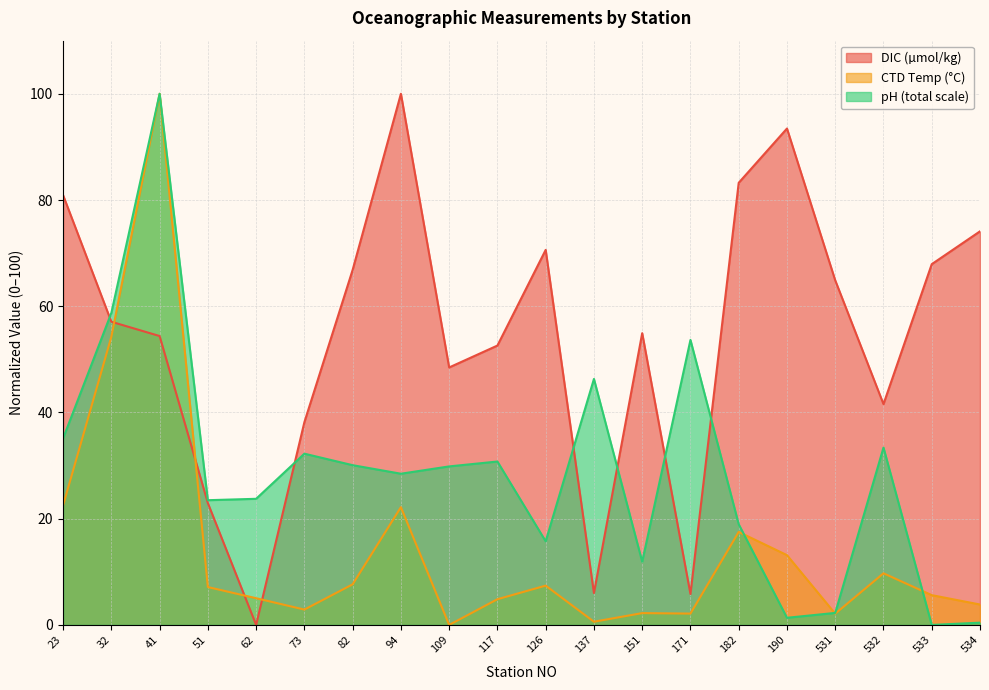

Reading left to right, extract all data points from this chart.

DIC_micromoles/kilogram: 23=80.9	32=57.1	41=54.4	51=22.9	62=0.0	73=38.2	82=66.8	94=100.0	109=48.5	117=52.6	126=70.6	137=6.0	151=54.9	171=5.8	182=83.2	190=93.5	531=64.9	532=41.6	533=67.9	534=74.1
CTDTMP_ITS-90_DEG_C: 23=22.5	32=54.3	41=100.0	51=7.1	62=5.0	73=2.9	82=7.6	94=22.2	109=0.0	117=4.8	126=7.4	137=0.6	151=2.2	171=2.1	182=17.5	190=13.1	531=2.1	532=9.7	533=5.6	534=3.8
pH_TOT_MEA: 23=35.1	32=58.7	41=100.0	51=23.5	62=23.7	73=32.2	82=30.1	94=28.5	109=29.8	117=30.8	126=15.7	137=46.3	151=11.9	171=53.7	182=19.0	190=1.3	531=2.3	532=33.4	533=0.0	534=0.4